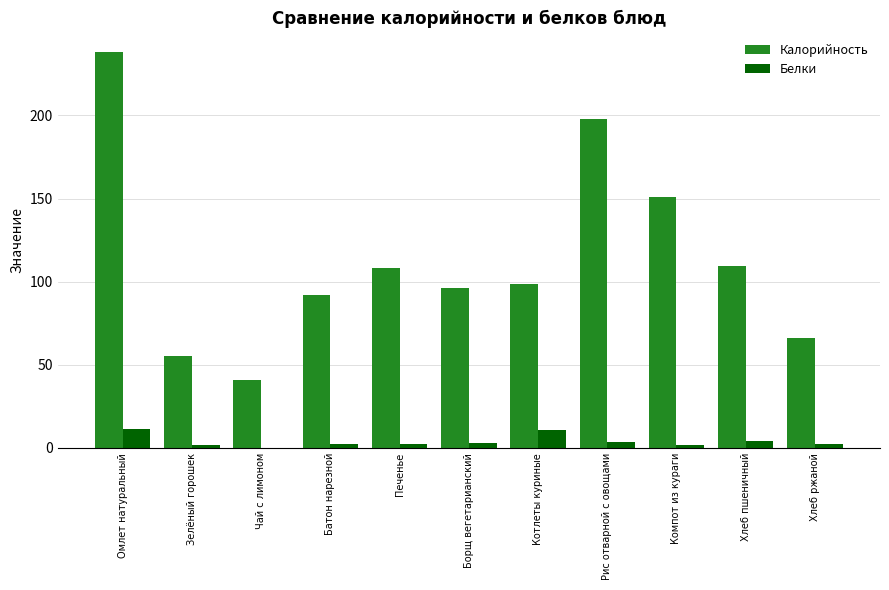

Which series changed the most between Борщ вегетарианский and Рис отварной с овощами?

Калорийность